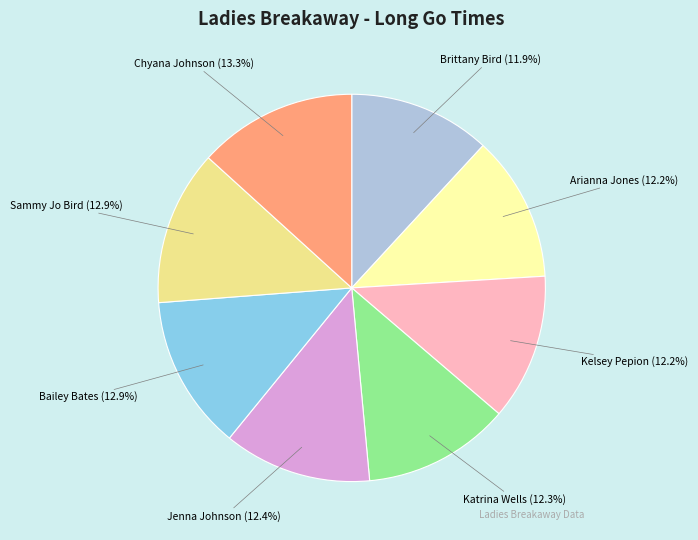

What is the ratio of the value at Kelsey Pepion (12.2%) to the value at Katrina Wells (12.3%)?

1.0